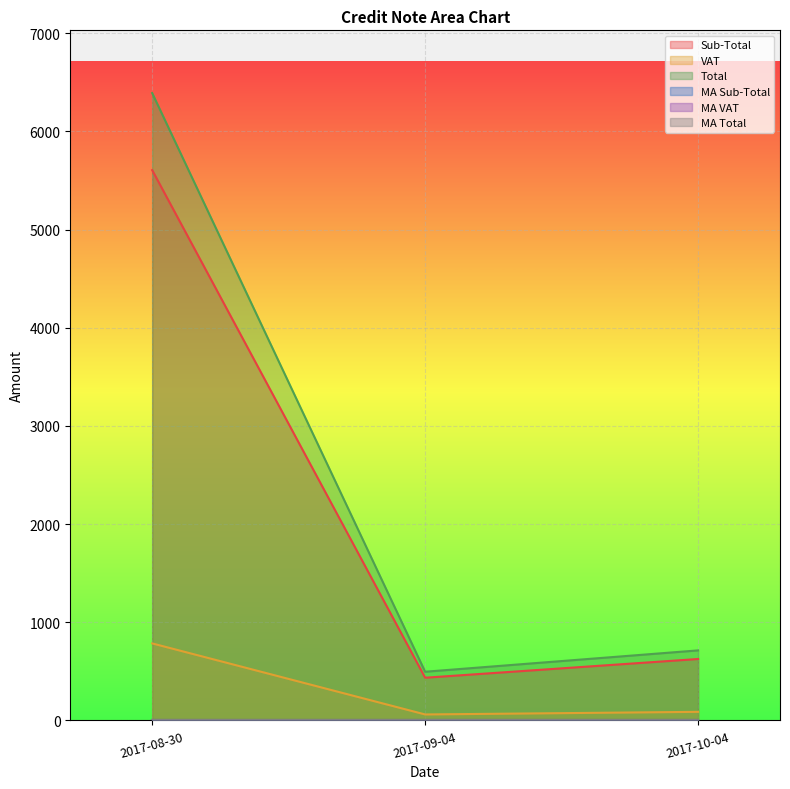

Does the chart display data point markers on the line(s)?

No